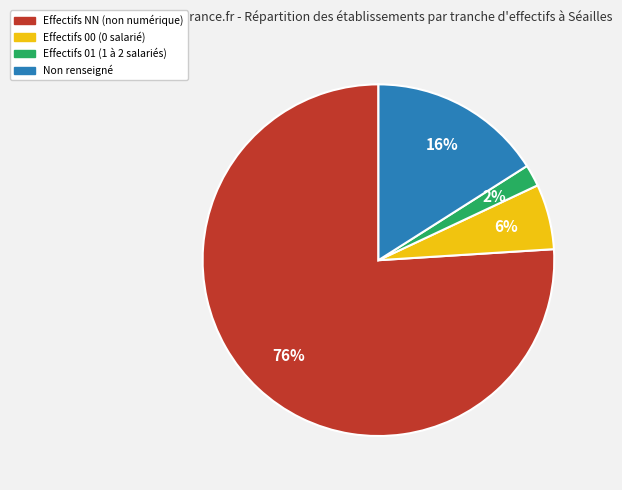

The Effectifs NN (non numérique) slice represents 89% of the pie. True or false?

False